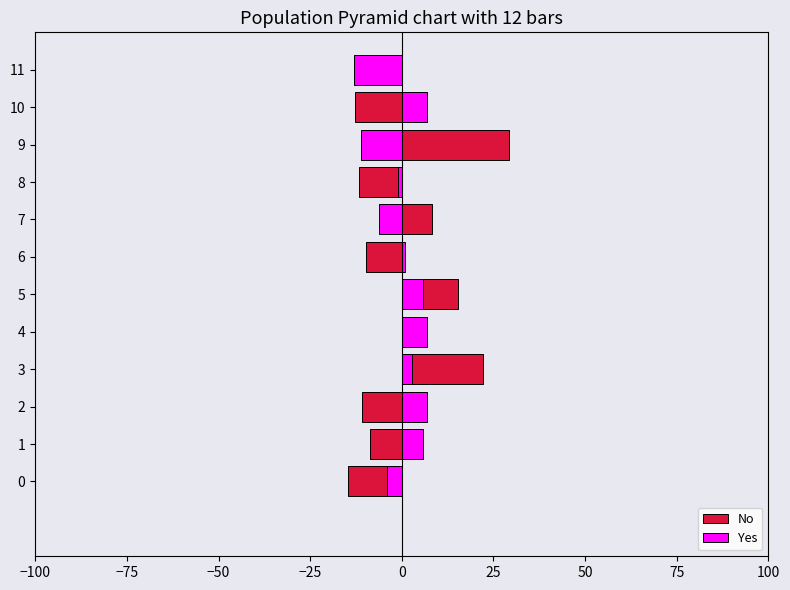

How many bars are there in each group?

2